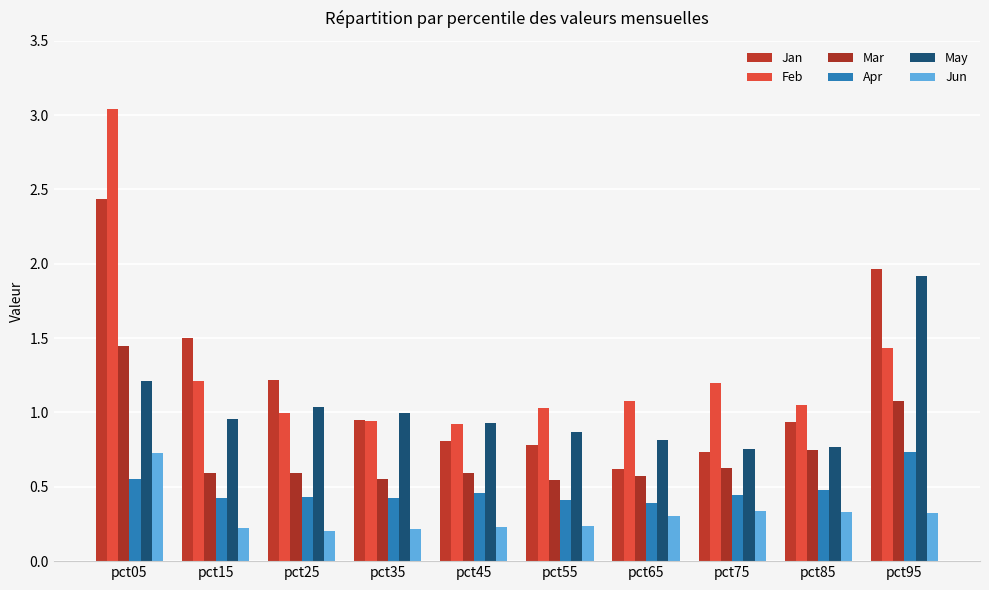

What is the spread (max minus min) of values at pct45?

0.7